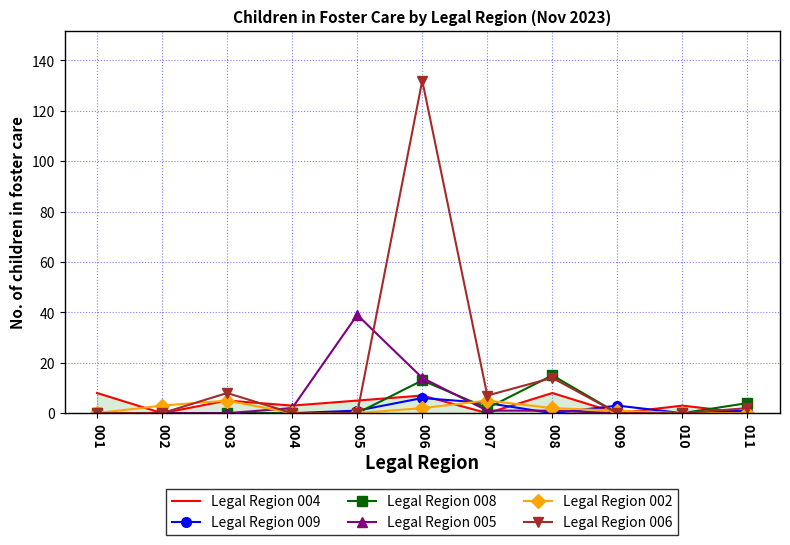

The Legal Region 004 series shows 3 at 010. True or false?

True